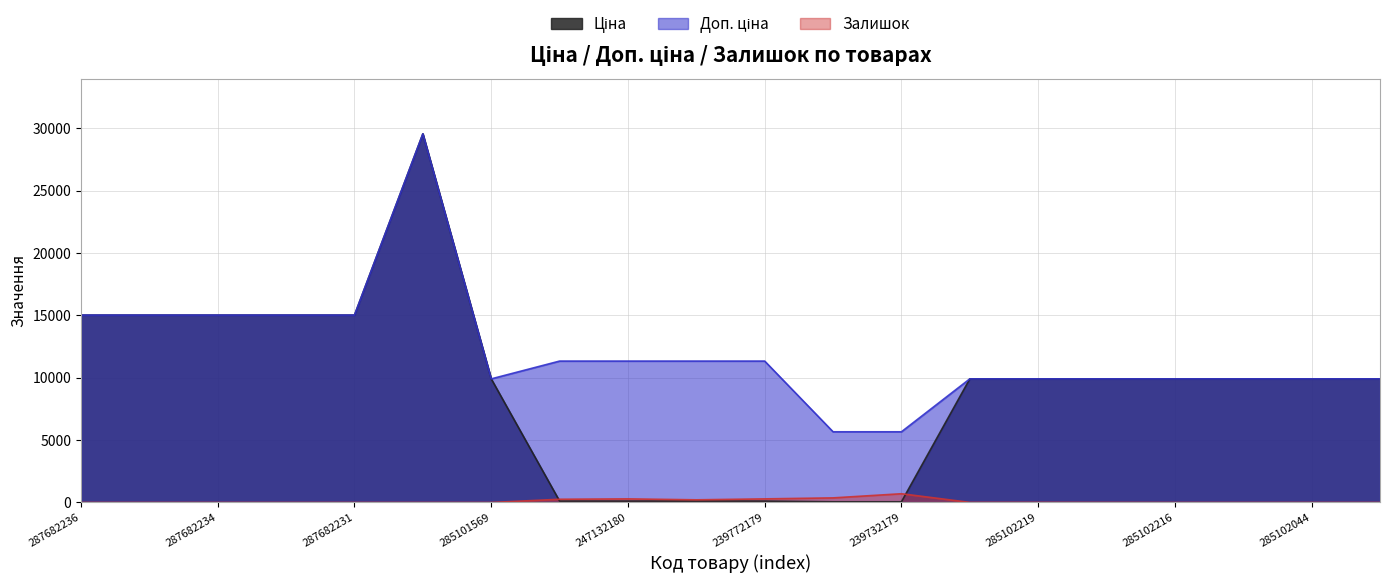

At how many categories does at least one series exceed 28348?

1